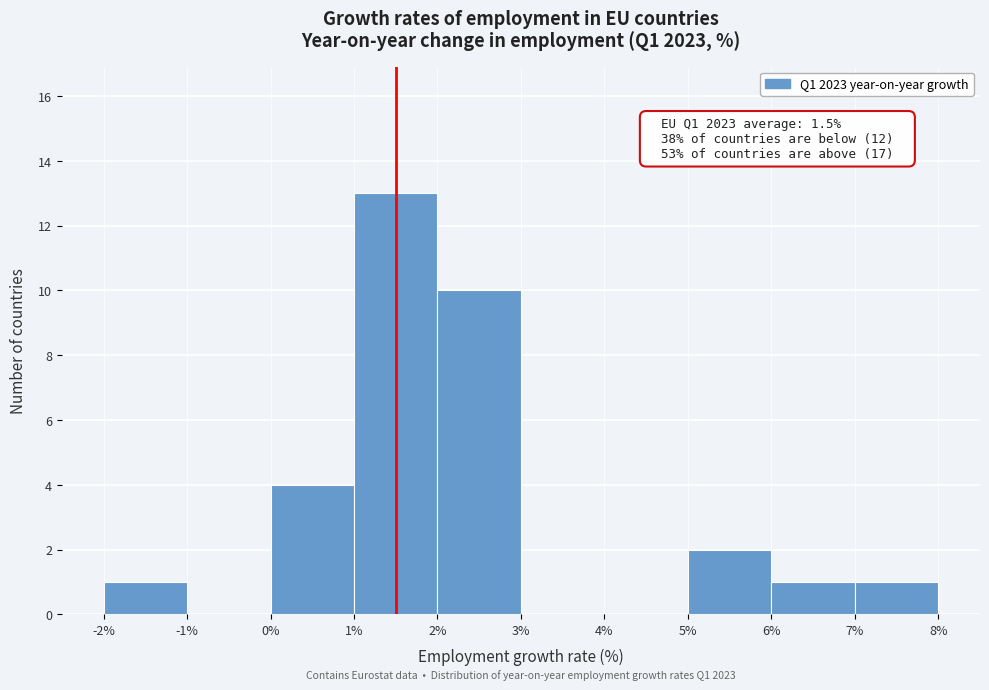

Which range on the x-axis has the tallest bar?

1% to 2%